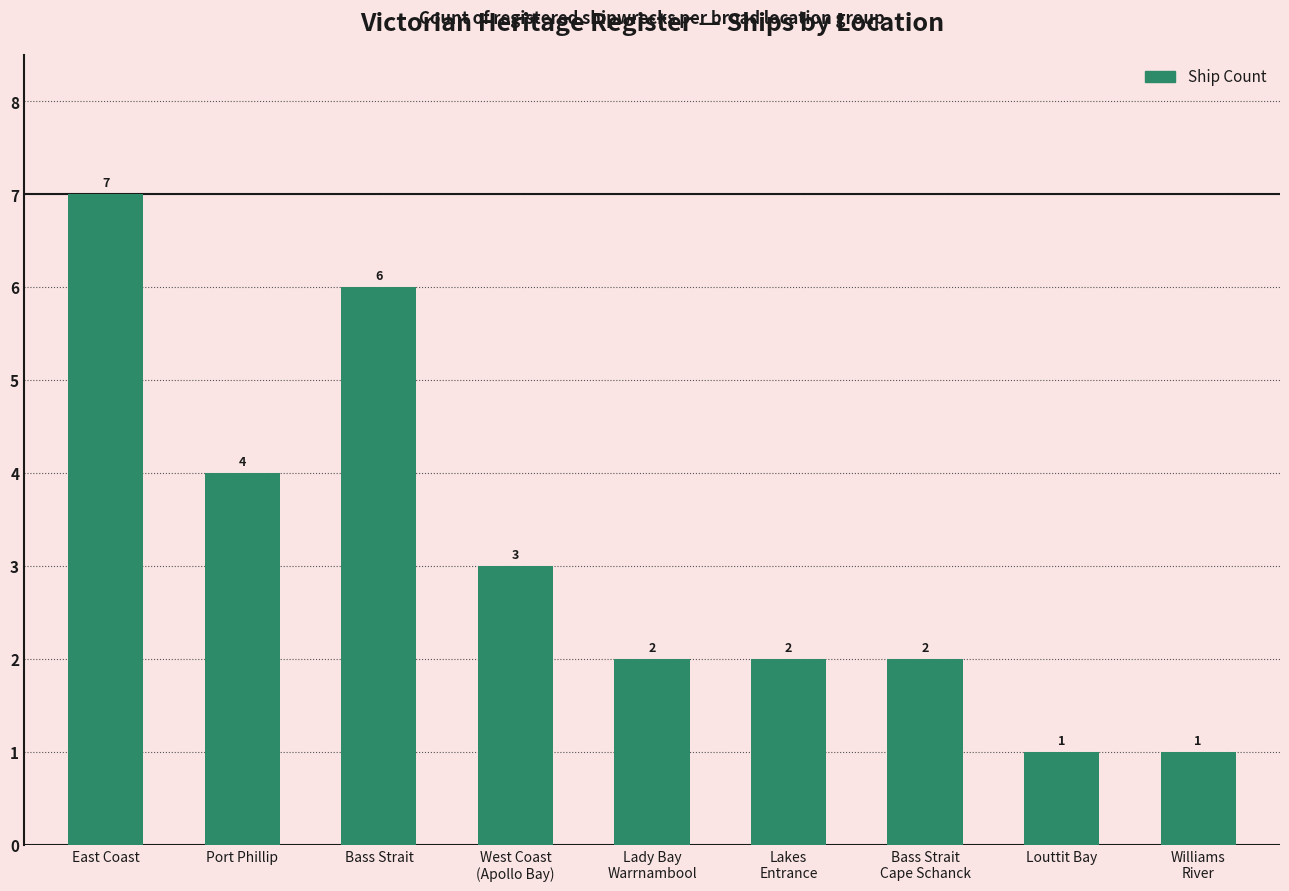

Does the chart contain any negative values?

No